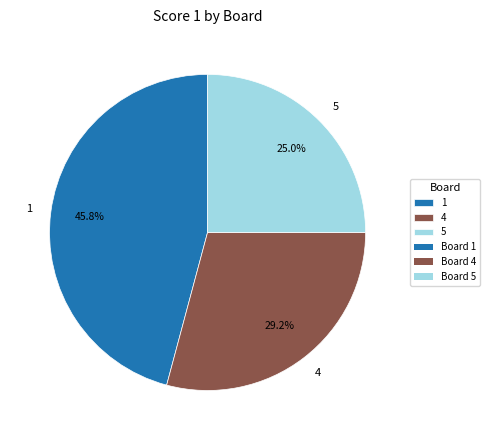

Rank the categories by value from lowest to highest.

5, 4, 1